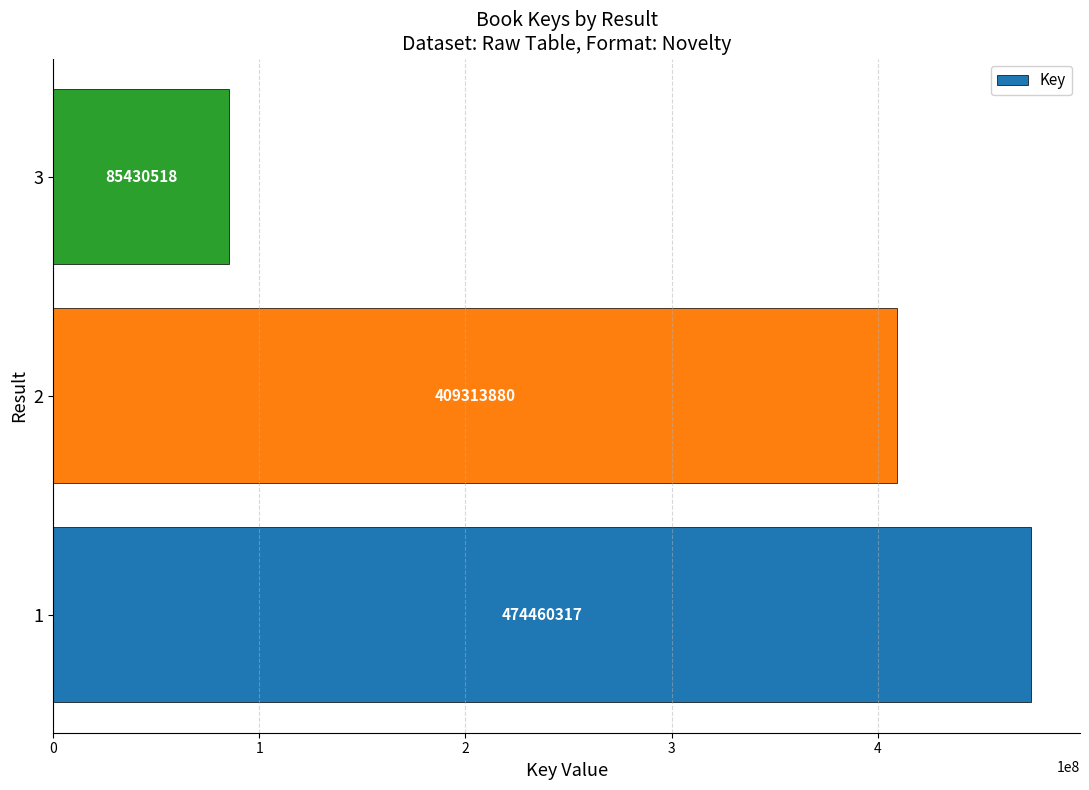

Reading top to bottom, what are all the values shown in this chart?

85430518	409313880	474460317